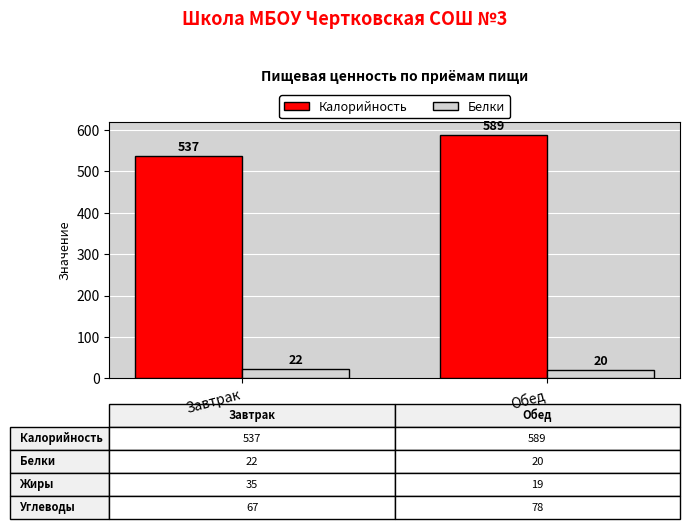

What is the maximum value for Белки?

22